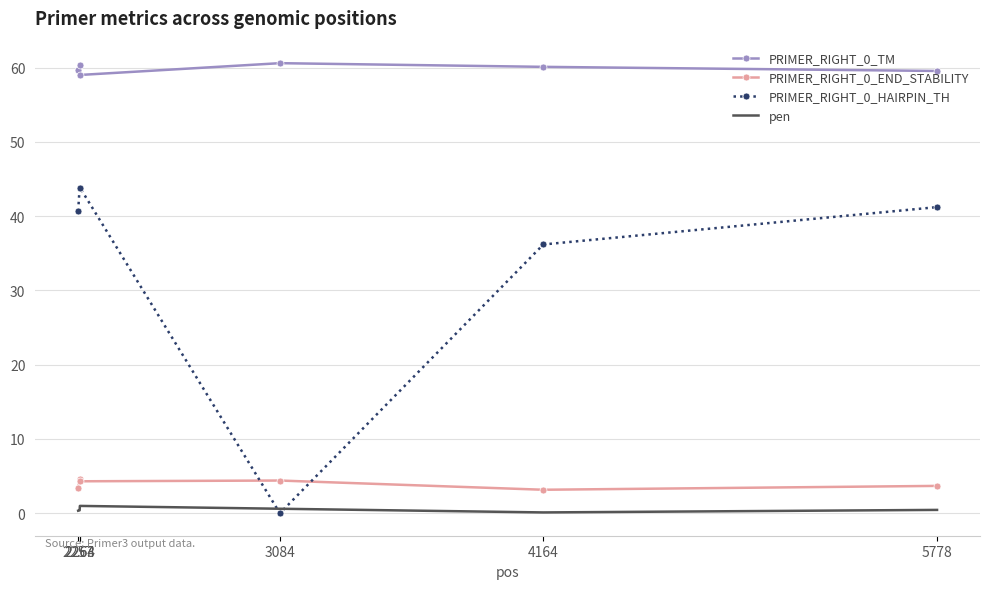

What is the total value across all series at 5778?

104.9